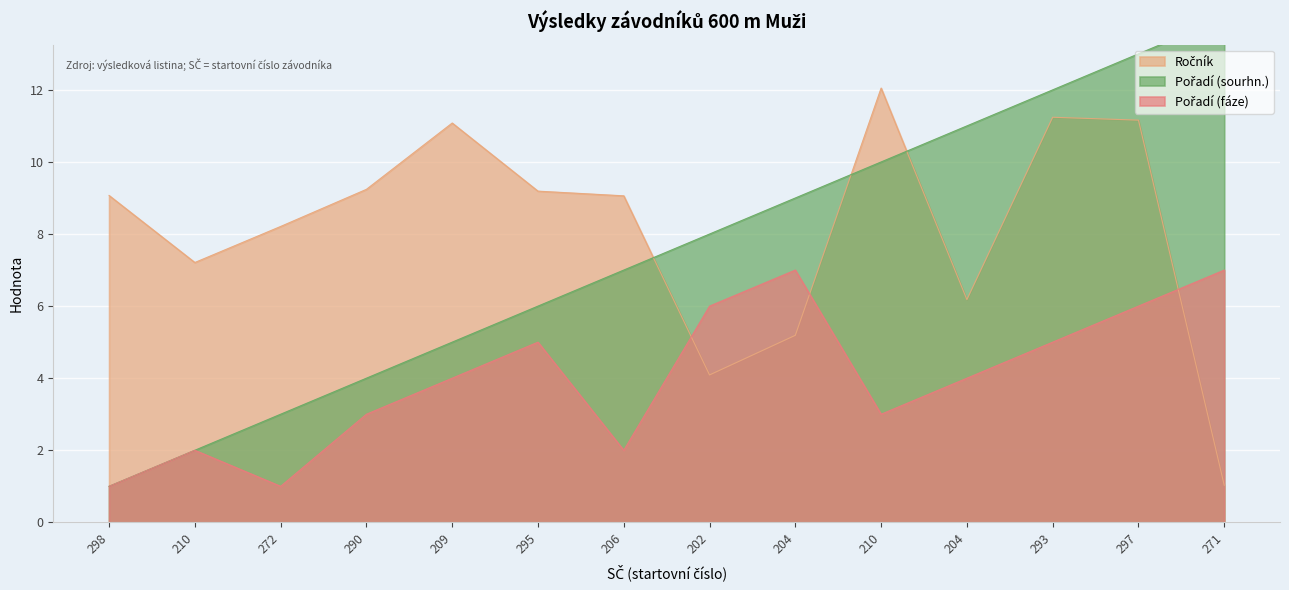

The Pořadí (fáze) series shows 3 at 290. True or false?

True